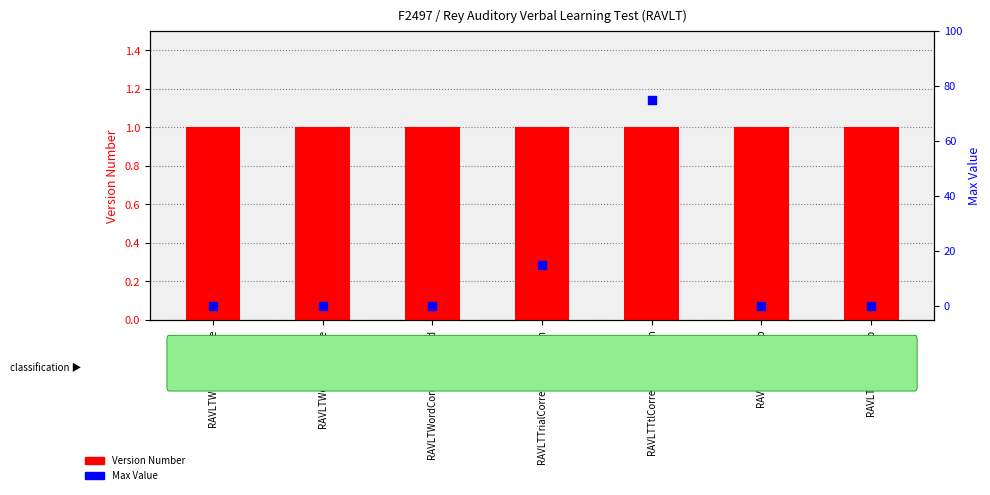

Which series reaches the minimum Y coordinate?

Max Value